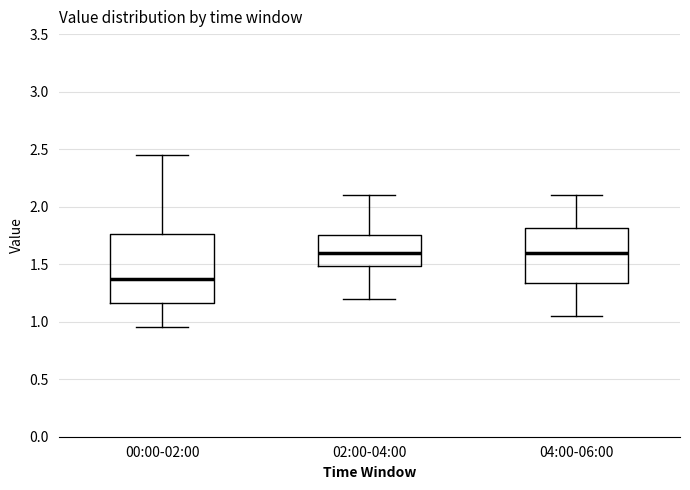

Comparing the boxes themselves (not the whiskers), which one is the tallest?

00:00-02:00